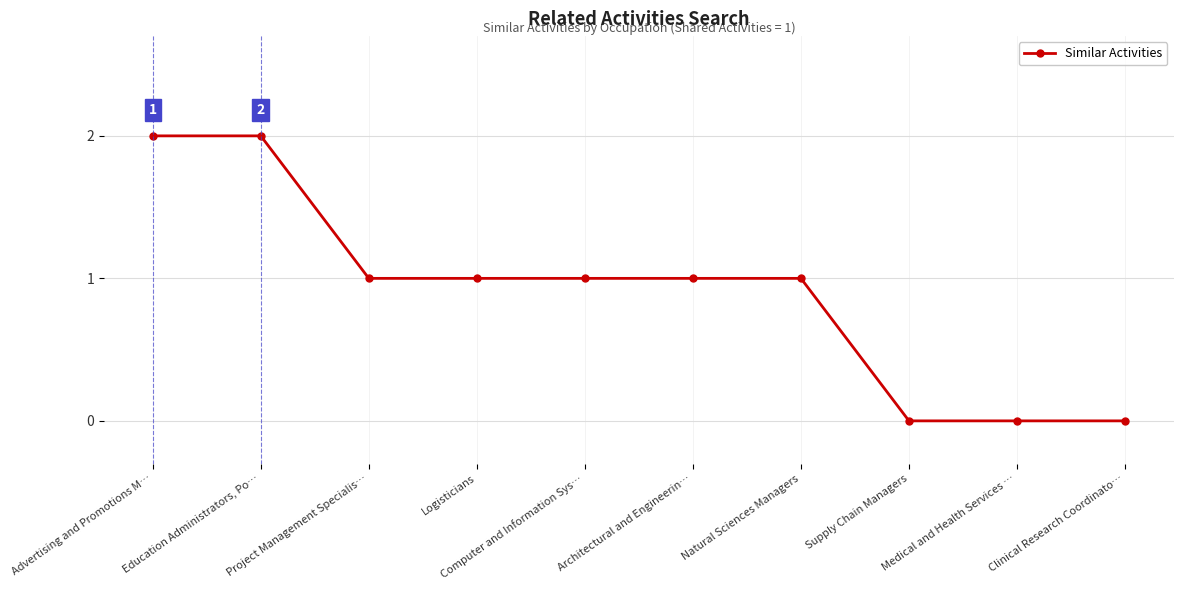

Reading left to right, list all the values displayed in this chart.

Advertising and Promotions M…=2	Education Administrators, Po…=2	Project Management Specialis…=1	Logisticians=1	Computer and Information Sys…=1	Architectural and Engineerin…=1	Natural Sciences Managers=1	Supply Chain Managers=0	Medical and Health Services …=0	Clinical Research Coordinato…=0